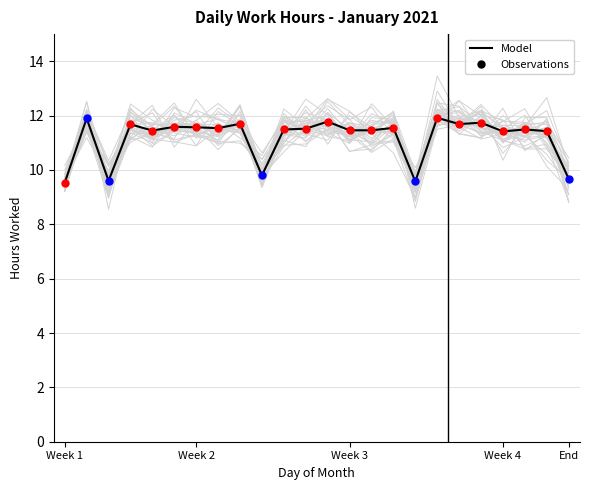

What is the change in value from Week 4 to 7?

-0.1